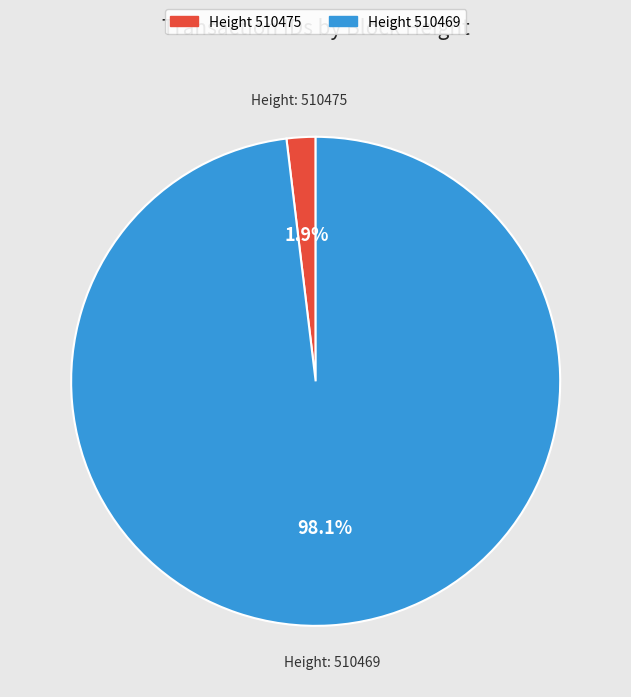

Is there a majority slice in this chart?

Yes